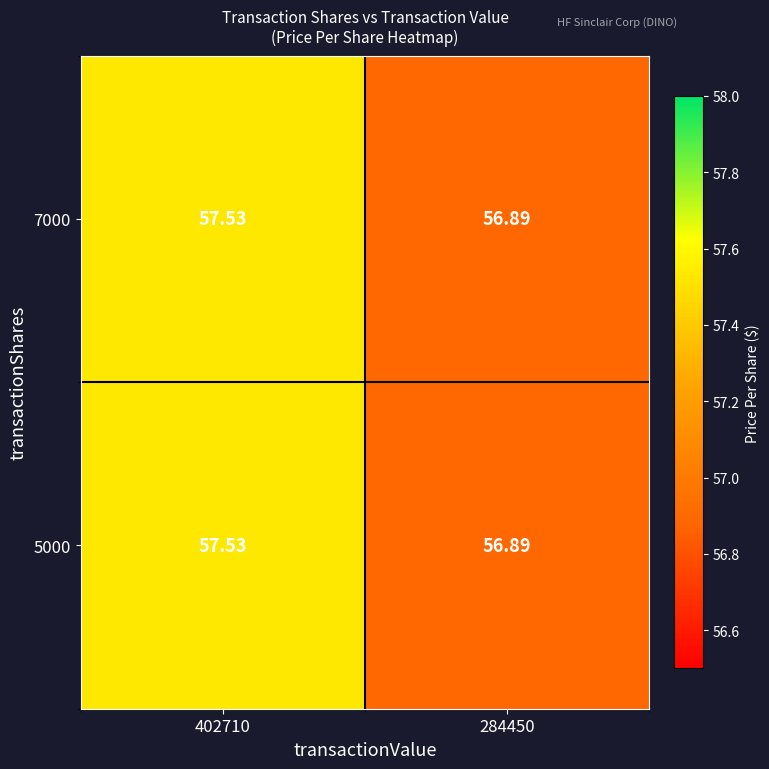

How many series are shown in this chart?

2